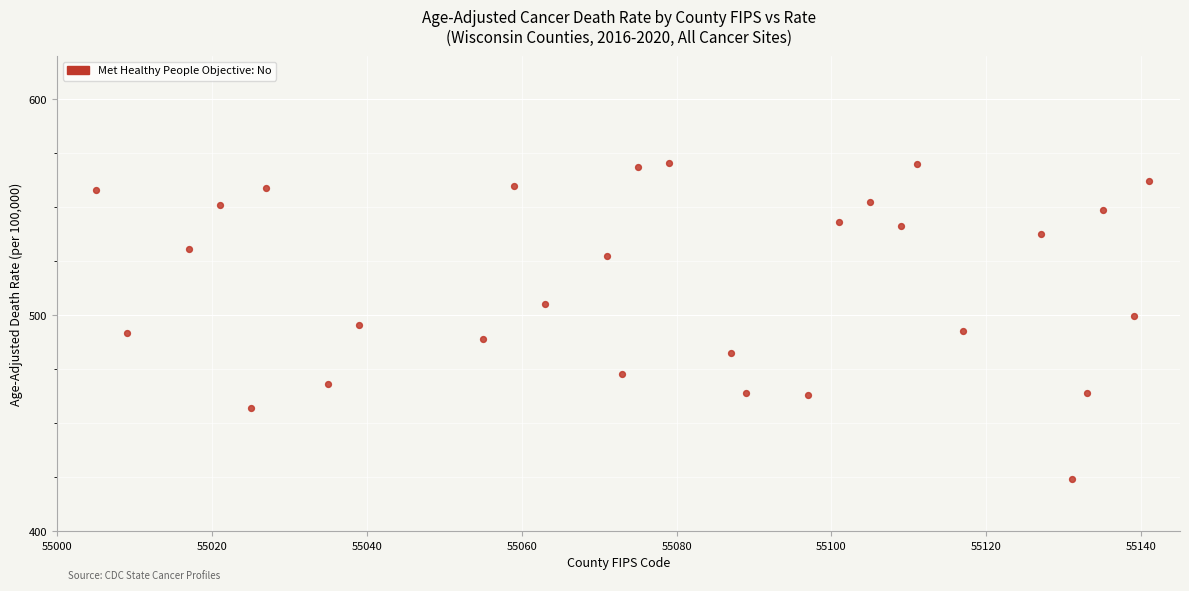

What is the range of X values (max minus min)?

136.0